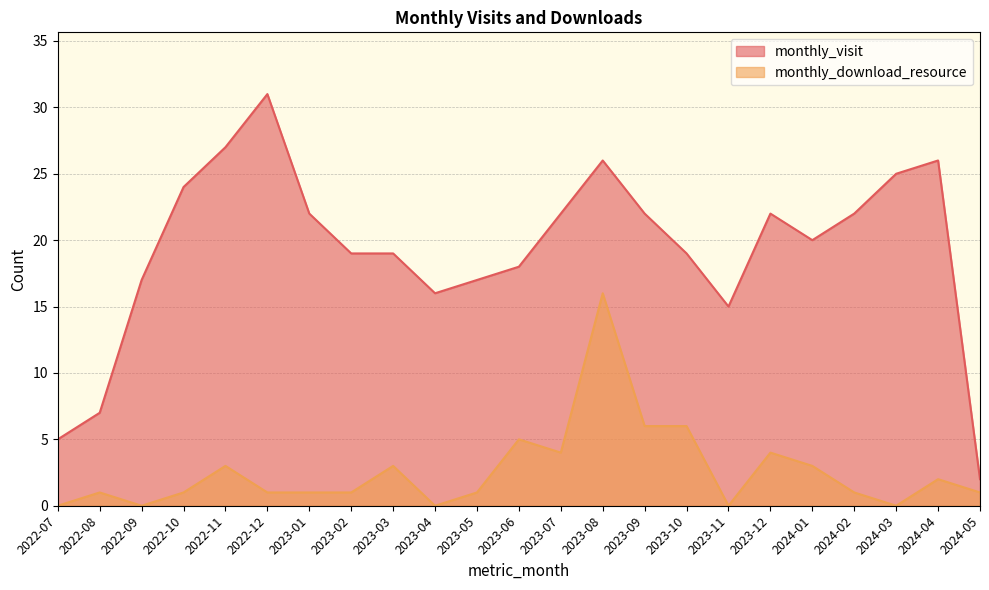

How many values in the monthly_visit series are below 20?

11